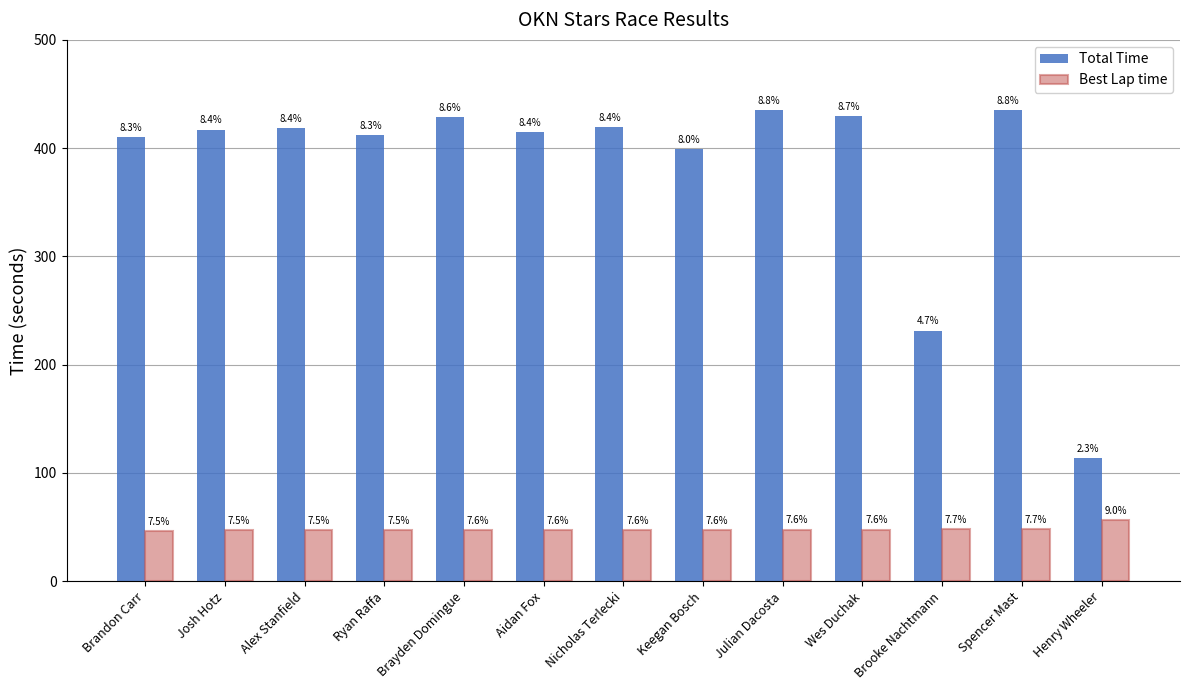

What are all the series names shown in the legend?

Total Time, Best Lap time